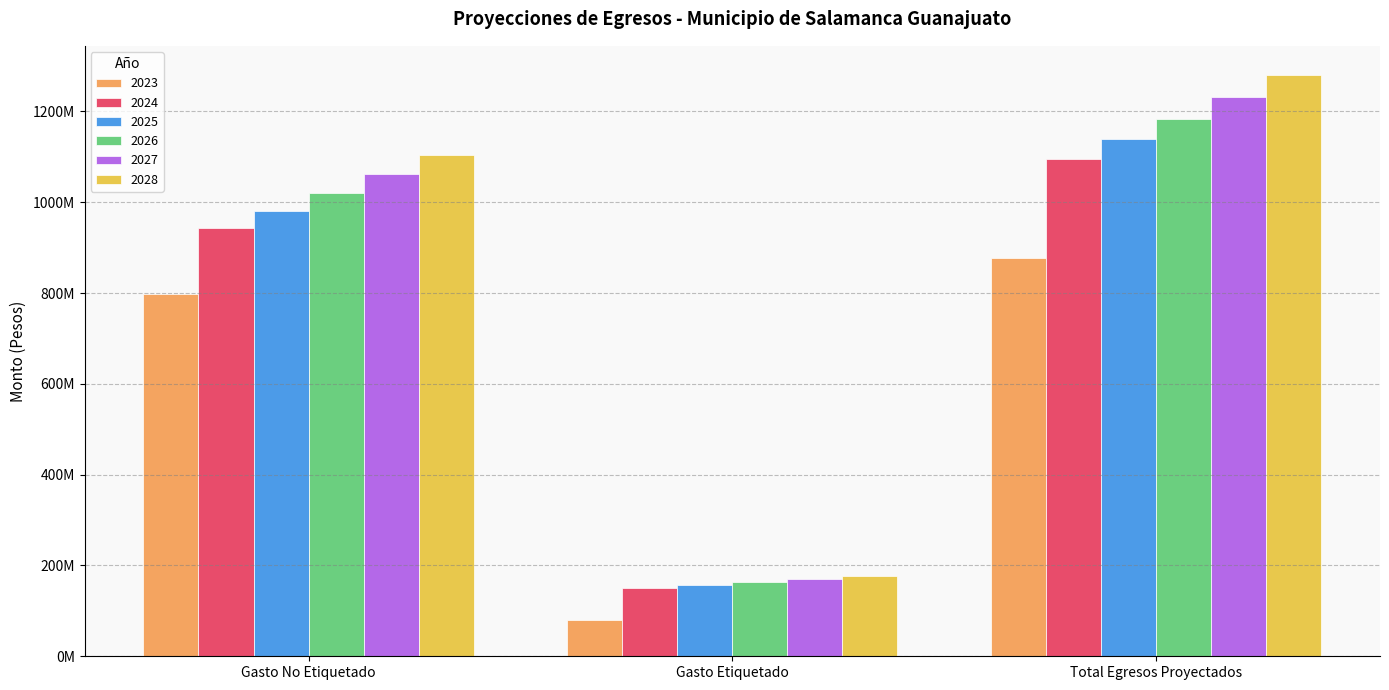

The value of 2023 at Gasto No Etiquetado is 427196477.8. True or false?

False